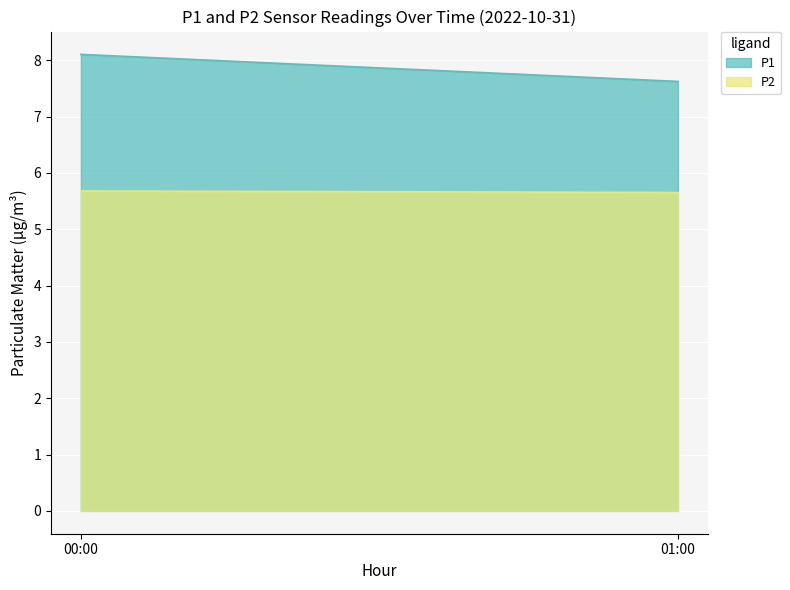

What is the spread (max minus min) of values at 00:00?

2.4